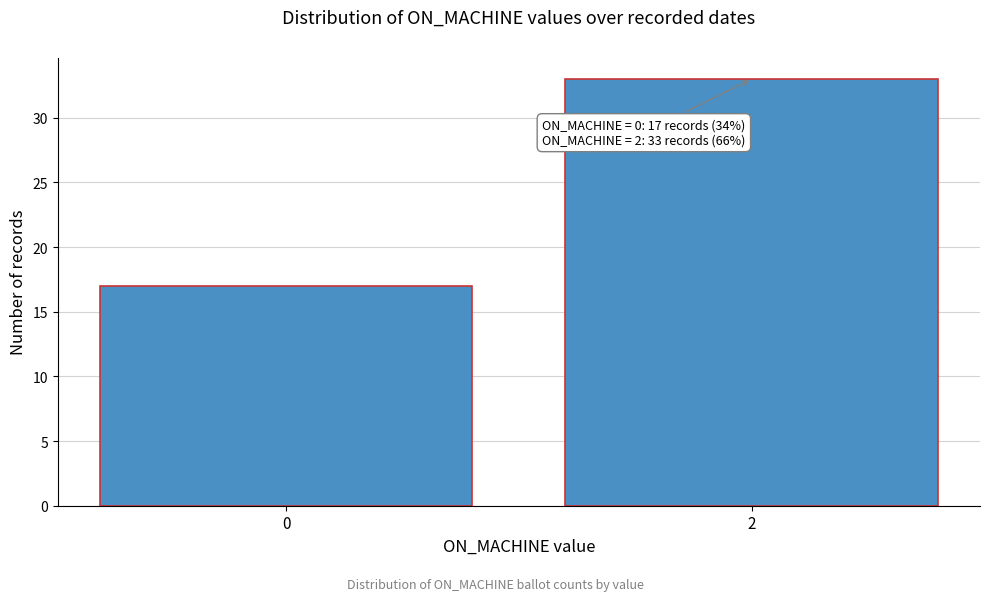

Reading left to right, list all the values displayed in this chart.

0=17	2=33